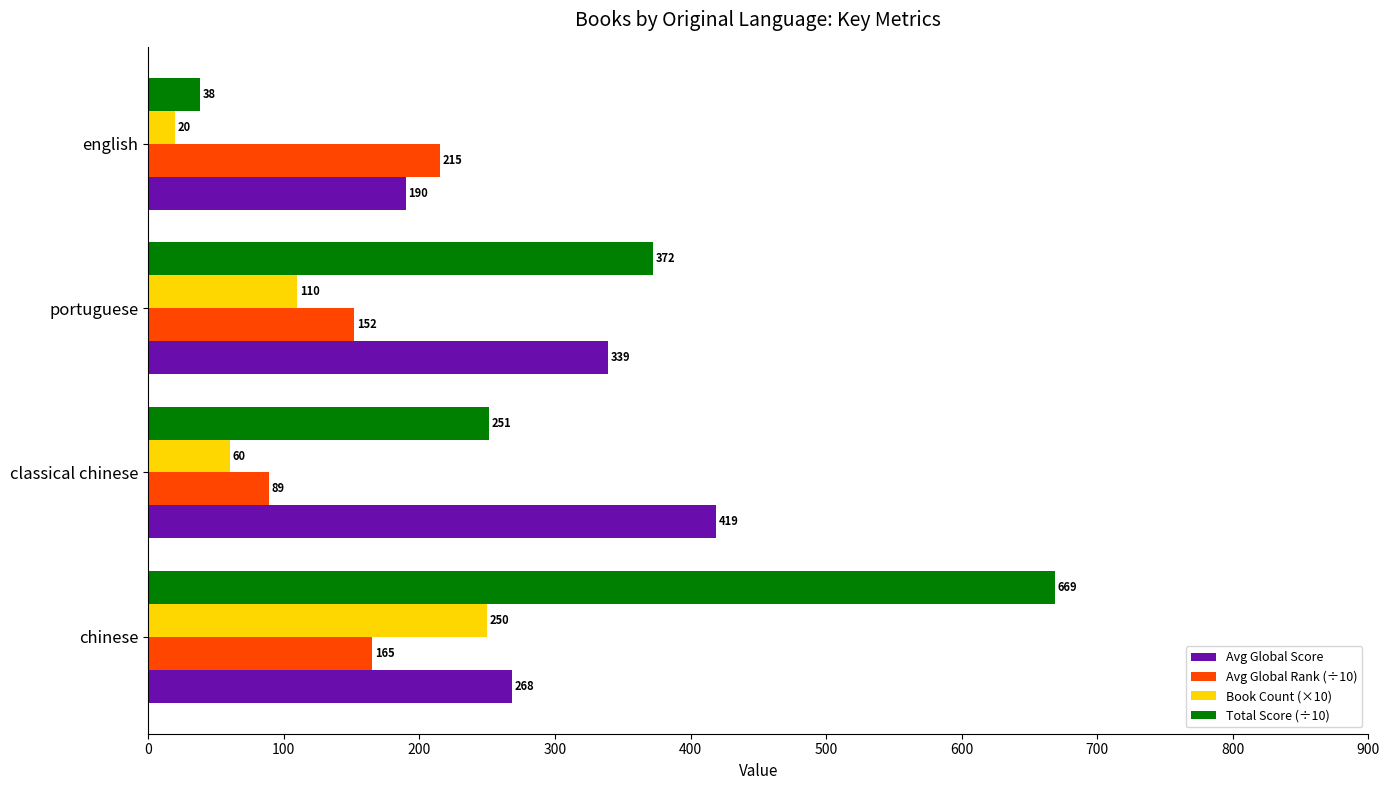

Rank the series by their maximum value, from lowest to highest.

Avg Global Rank (÷10), Book Count (×10), Avg Global Score, Total Score (÷10)